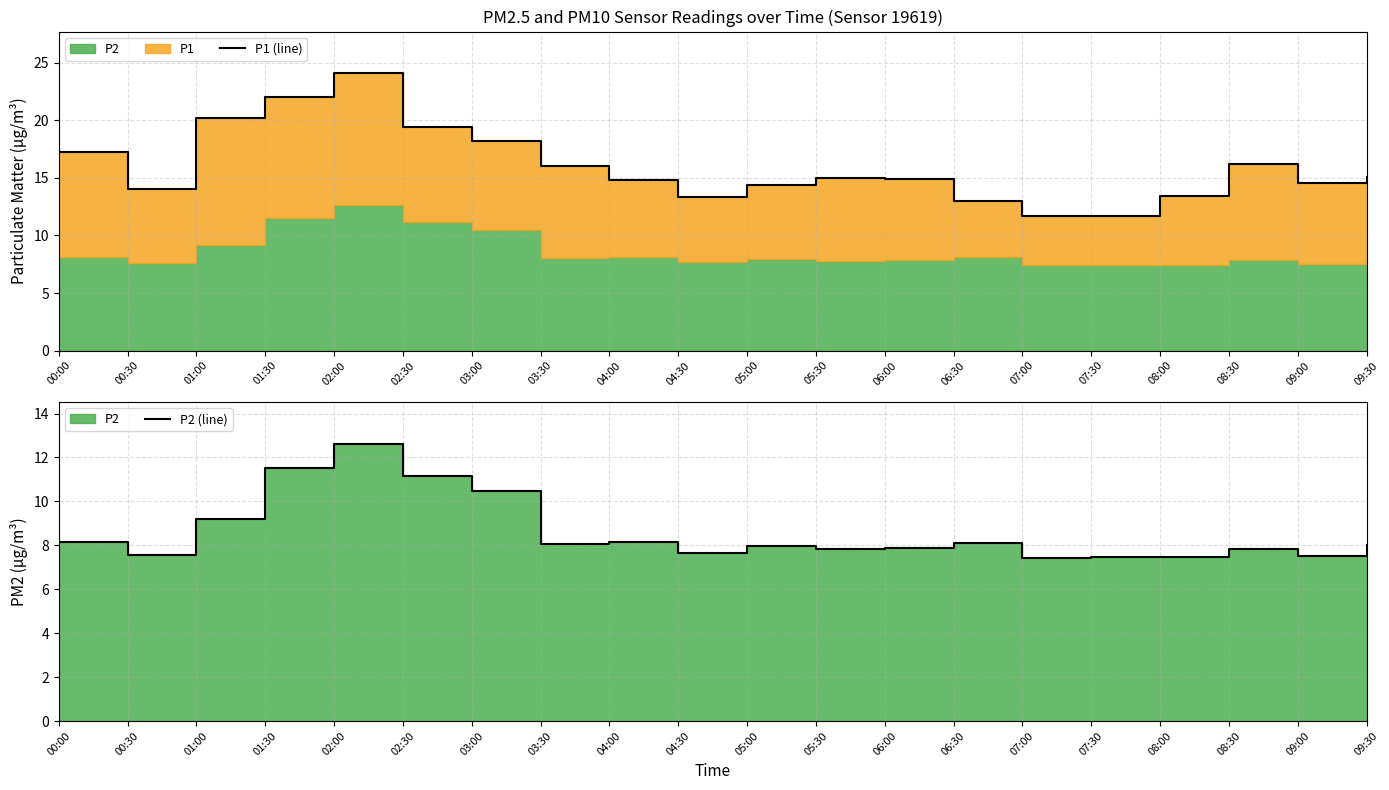

What is the sum of the P2 (line) values at 01:30 and 07:30?

19.0